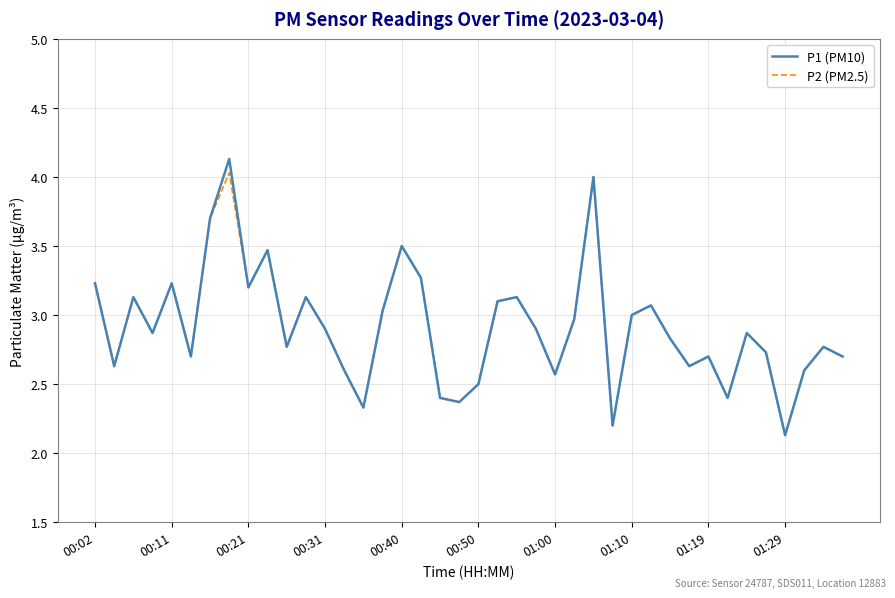

What is the minimum value for P2 (PM2.5)?

2.1